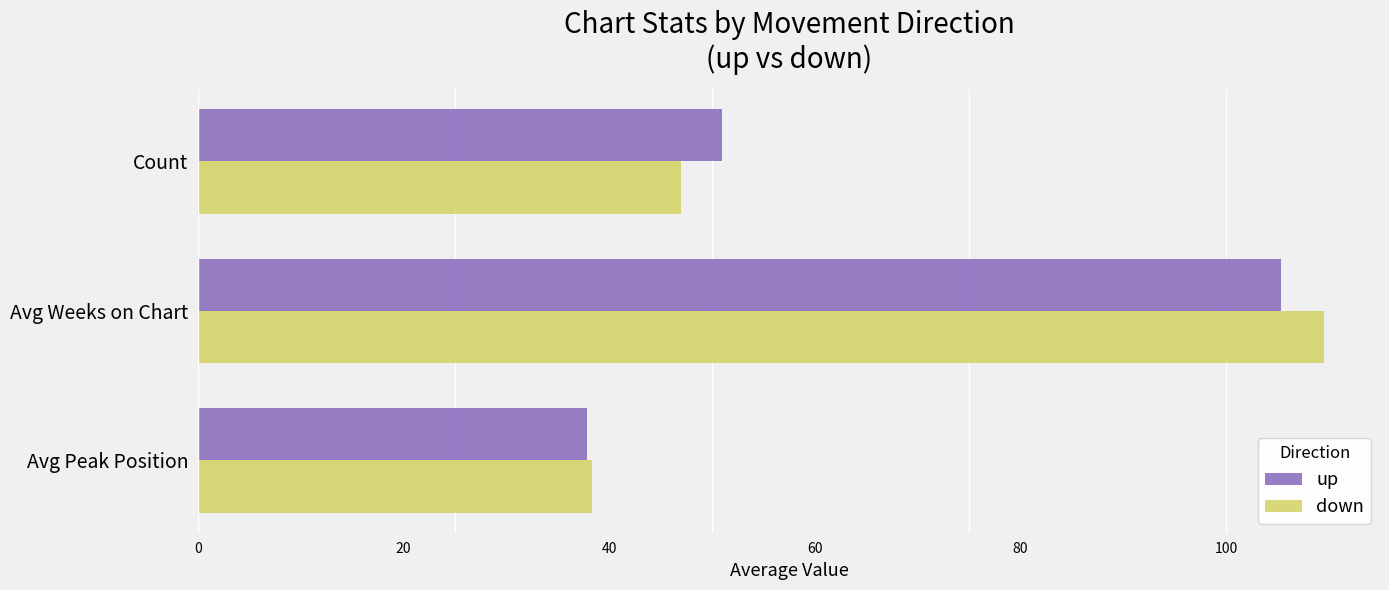

What is the maximum value for down?

109.5